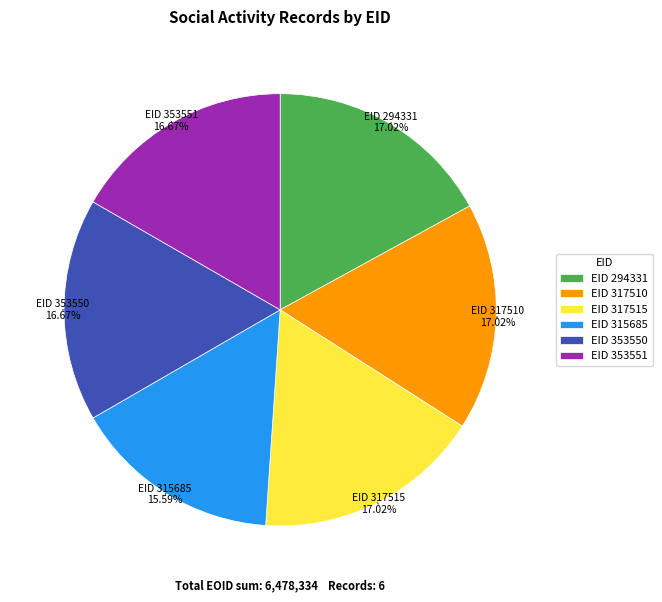

Does EID 317515 represent more than half of the total?

No